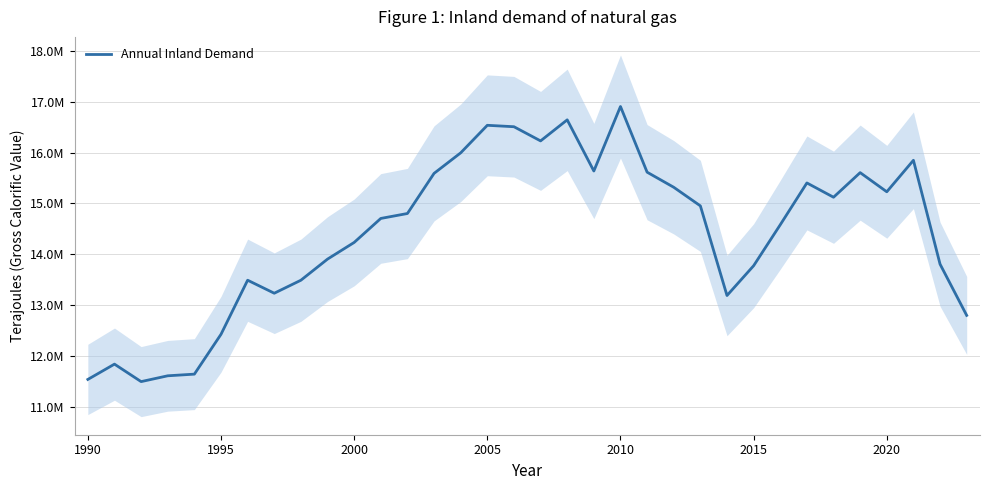

How many lines are shown in the chart?

1